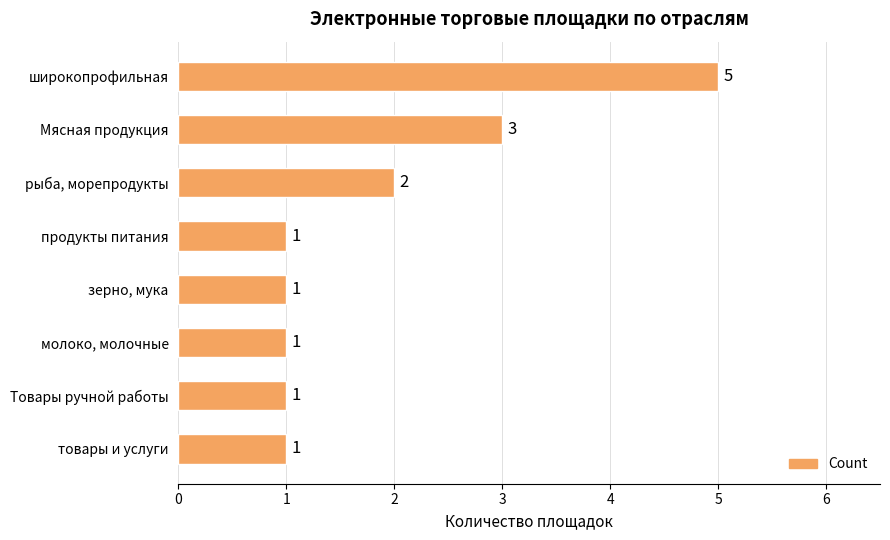

Between Мясная продукция and Товары ручной работы, which is larger?

Мясная продукция